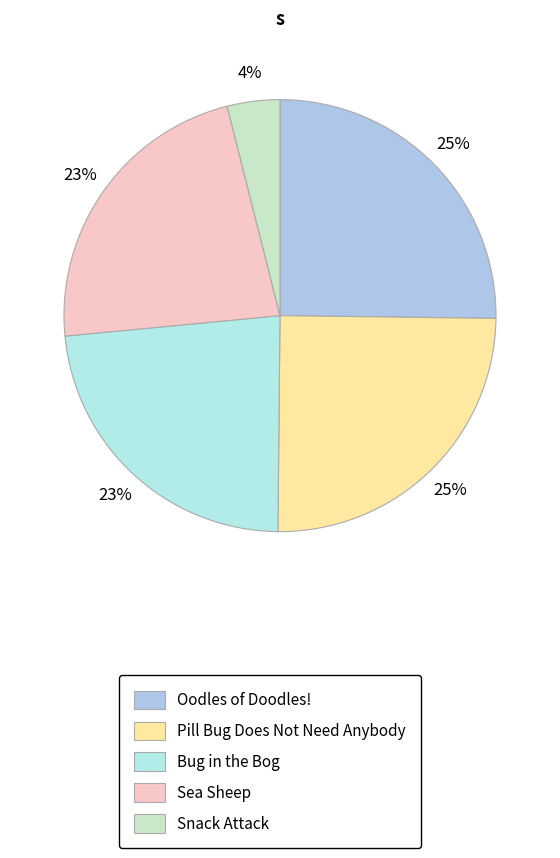

To the nearest percent, what portion does Pill Bug Does Not Need Anybody represent?

25%